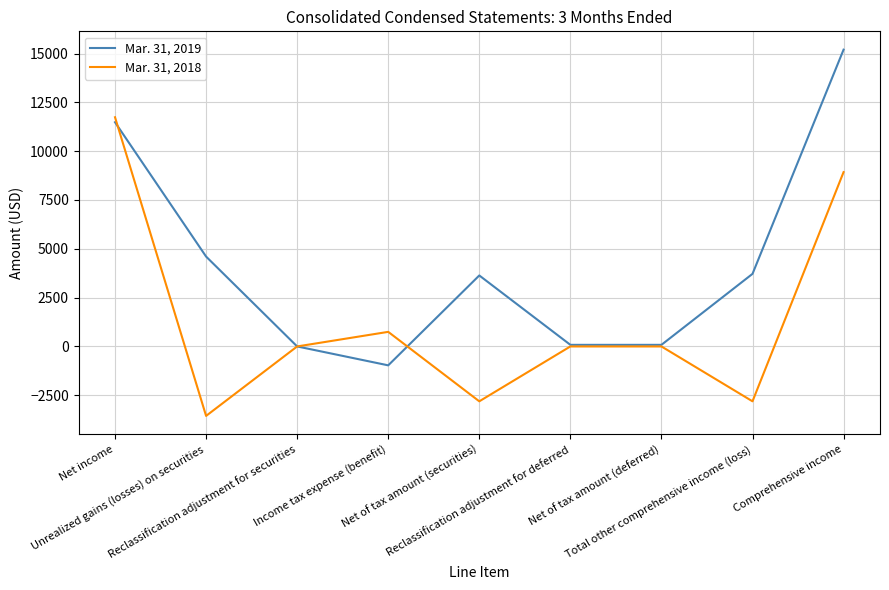

Which series has the largest total across all categories?

Mar. 31, 2019